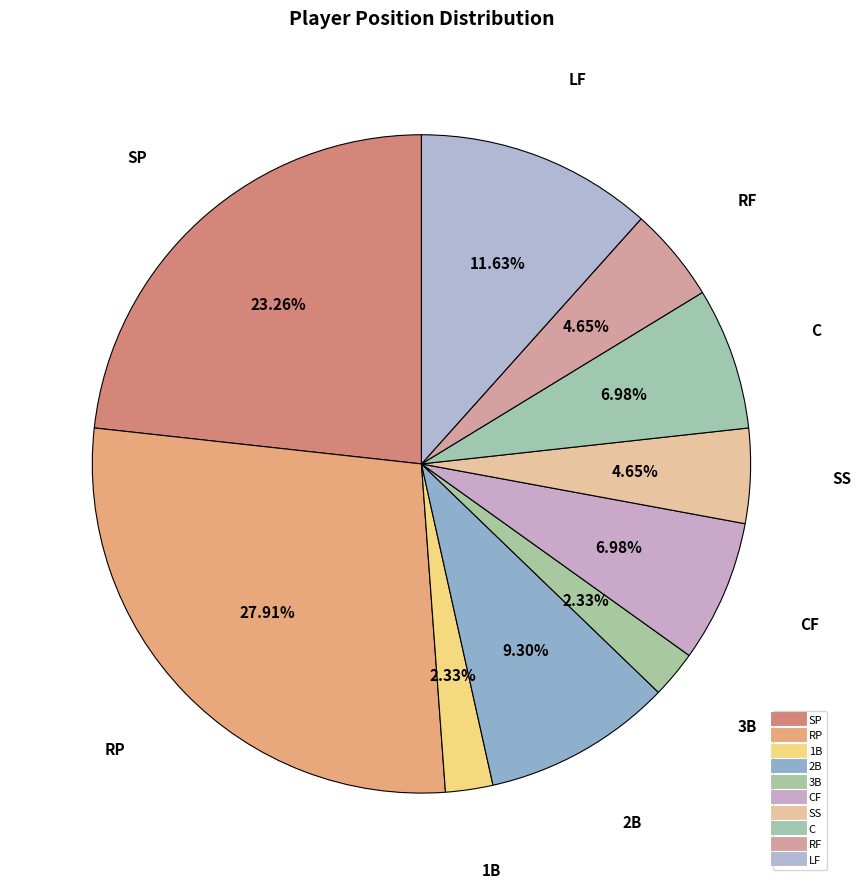

How many slices are in this pie chart?

10